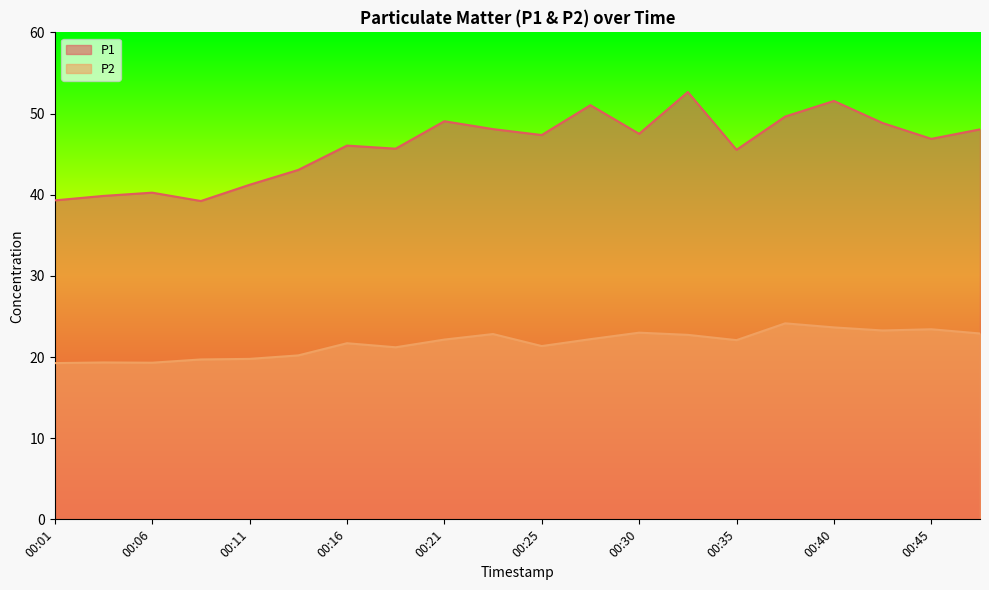

True or false: P2 has a value of 21.4 at 00:25.

True